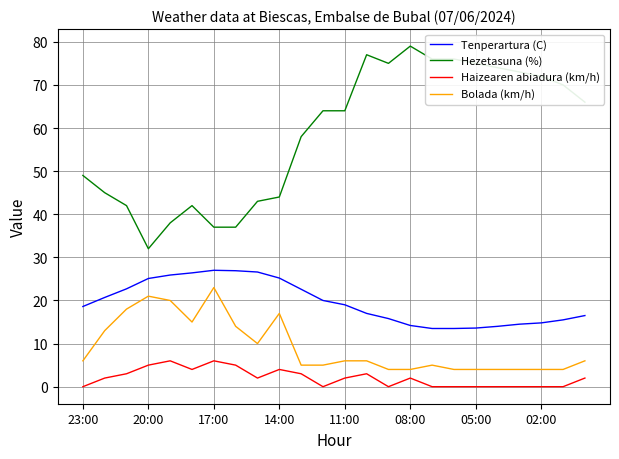

Which series has the largest total across all categories?

Hezetasuna (%)